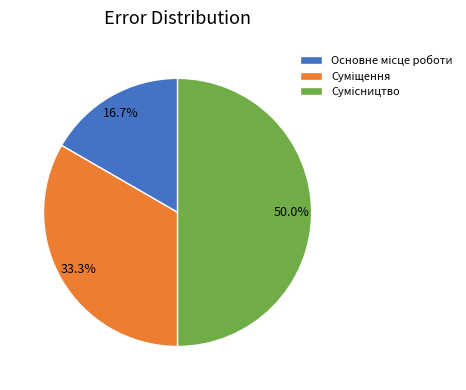

The Суміщення slice represents 33% of the pie. True or false?

True